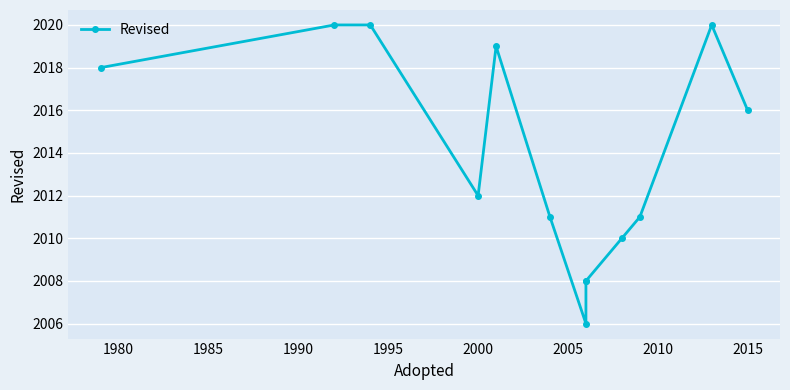

Reading left to right, what are all the values shown in this chart?

2018	2020	2020	2012	2019	2011	2006	2008	2008	2010	2011	2020	2016